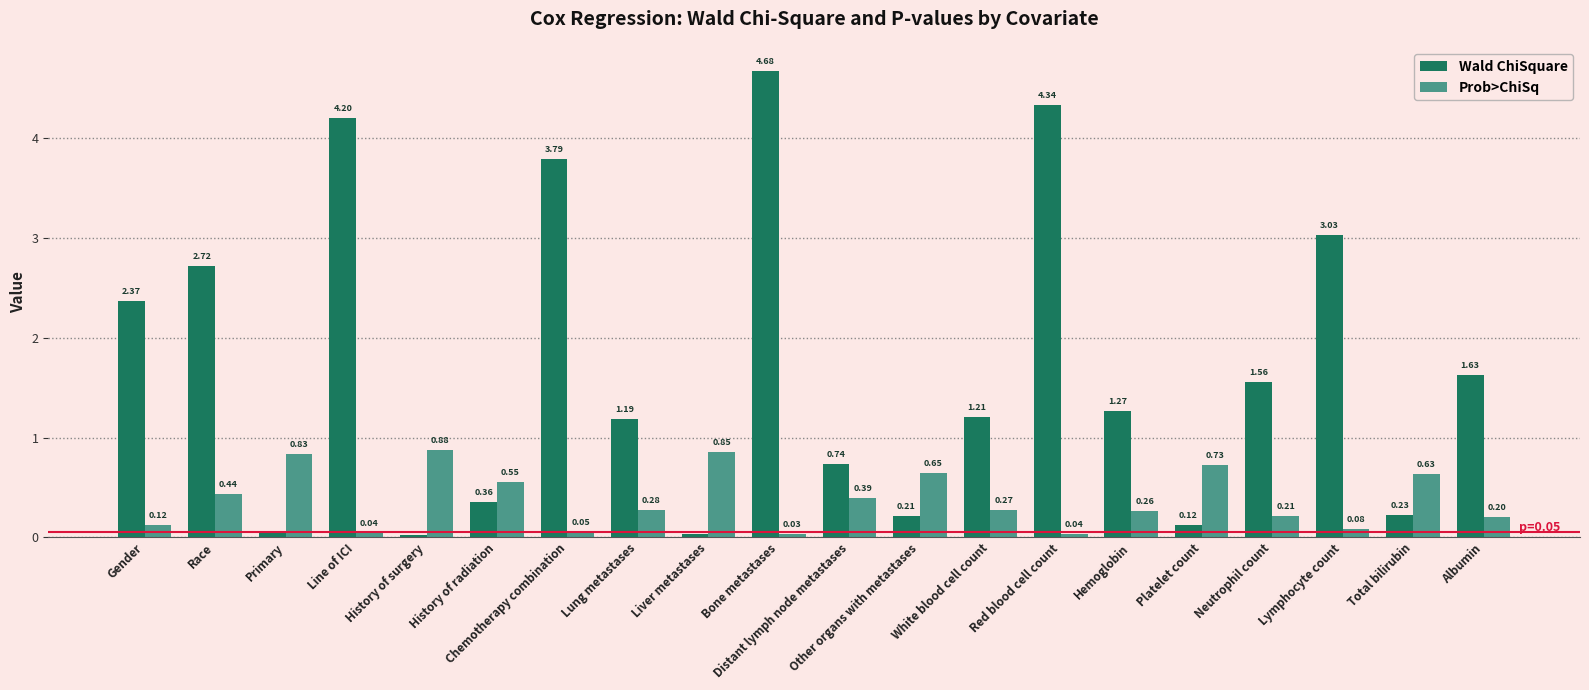

How many categories are shown in the chart?

20